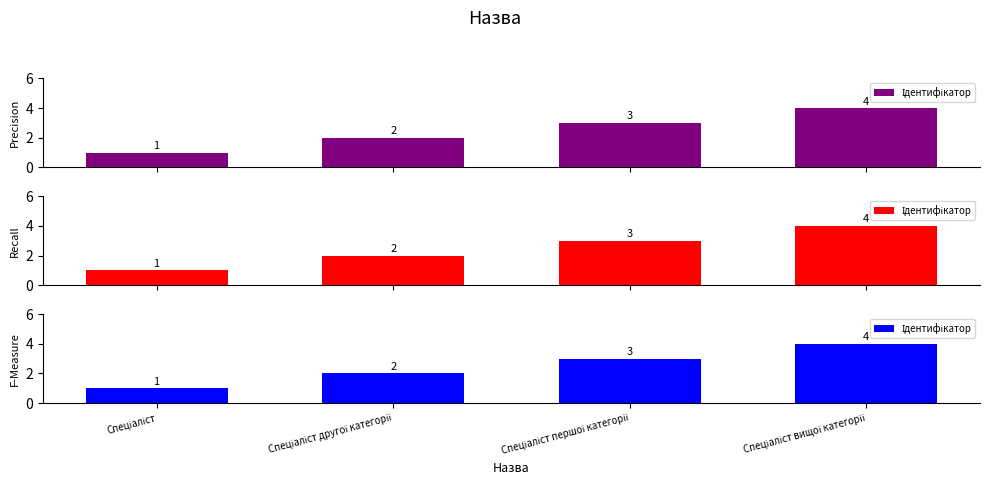

What position from the left is Спеціаліст першої категорії?

3